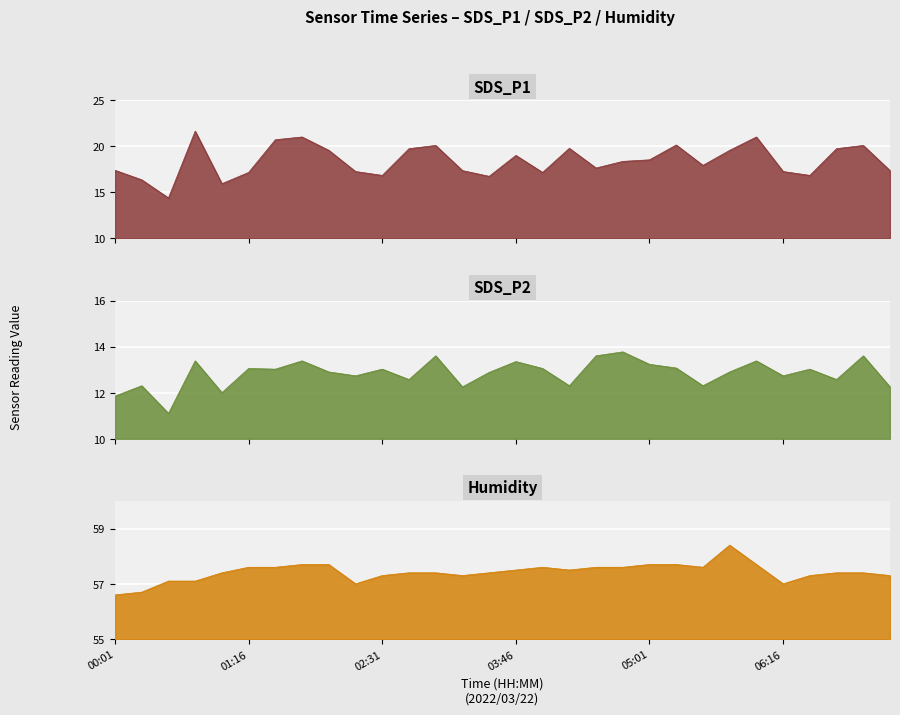

How many categories are shown in the chart?

30